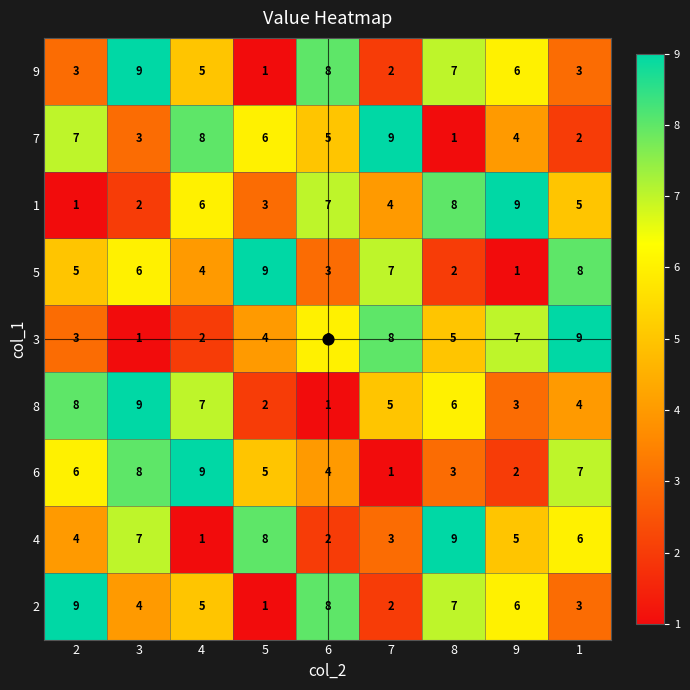

Is the value of 9 at 1 greater than the value of 7 at 2?

No